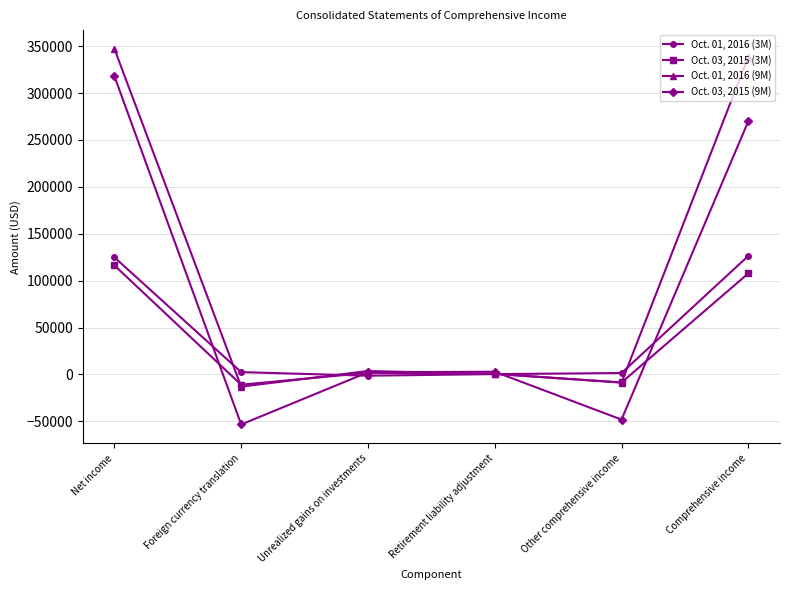

What is the label of the 5th point from the left?

Other comprehensive income